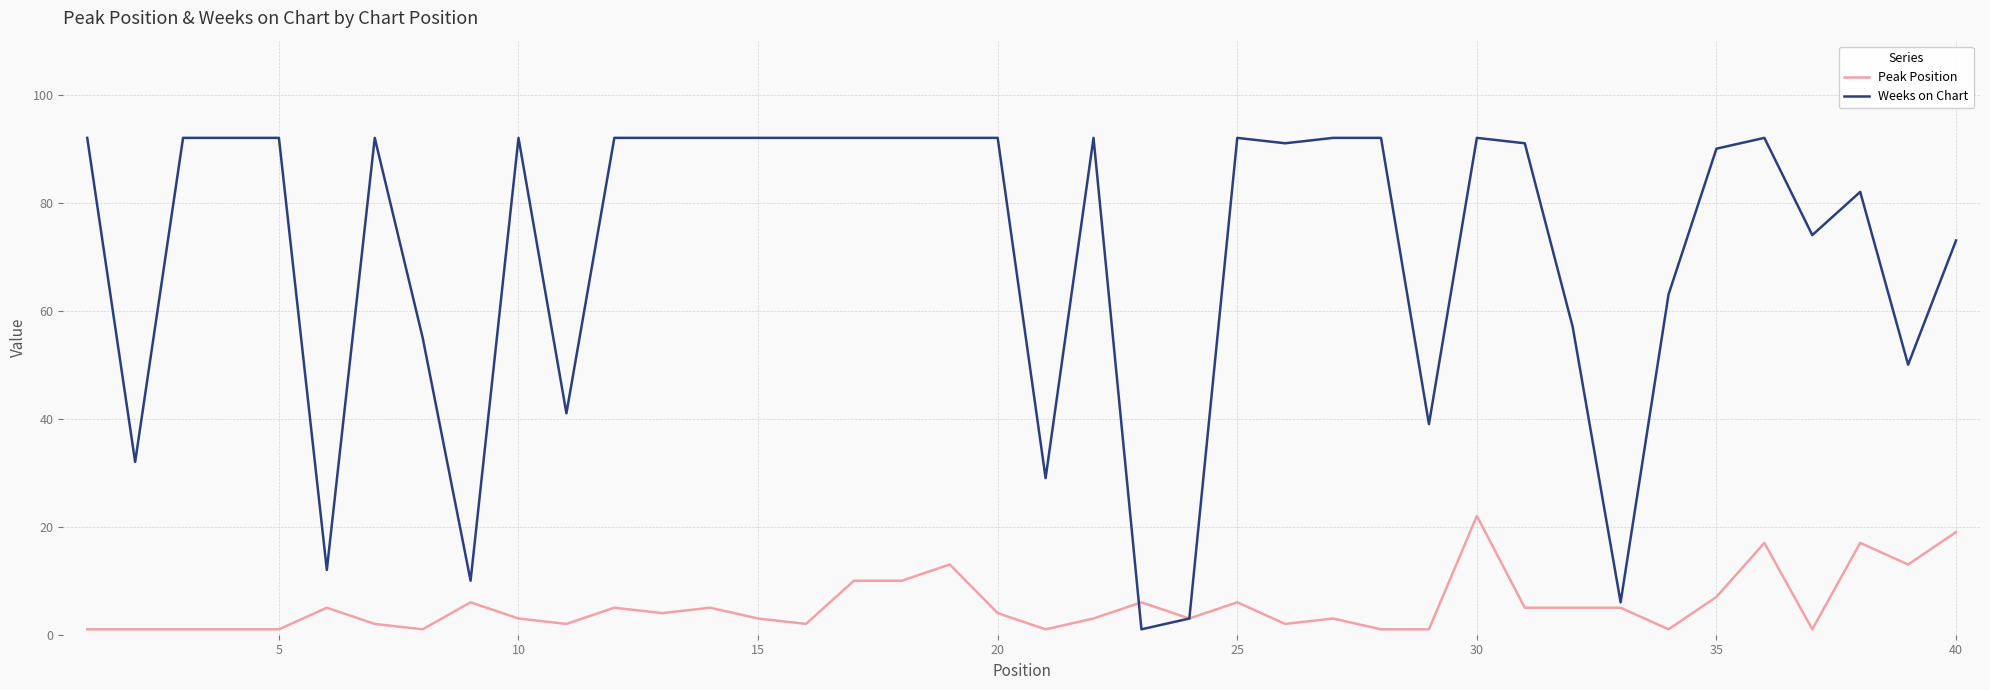

What is the maximum value for Weeks on Chart?

92